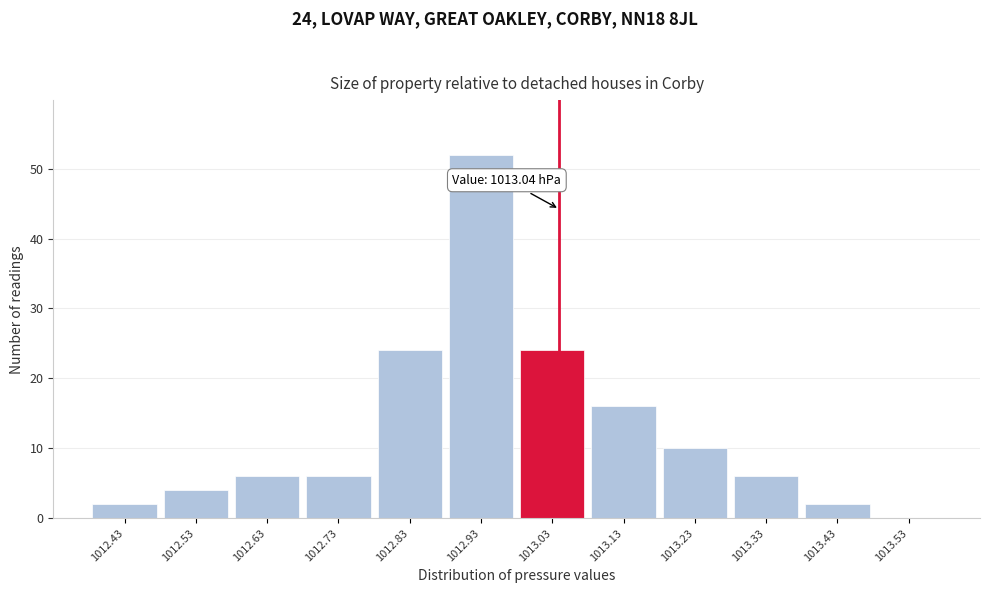

Which range on the x-axis has the tallest bar?

1012.88 to 1012.98